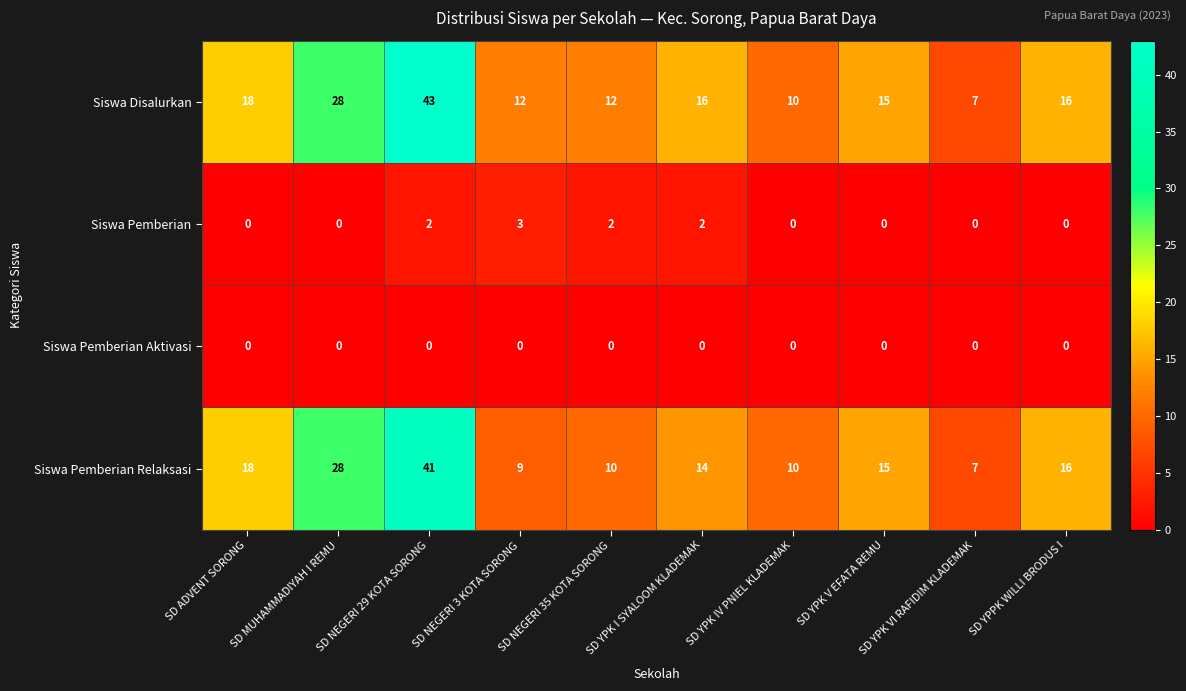

Rank the series by their maximum value, from lowest to highest.

Siswa Pemberian Aktivasi, Siswa Pemberian, Siswa Pemberian Relaksasi, Siswa Disalurkan